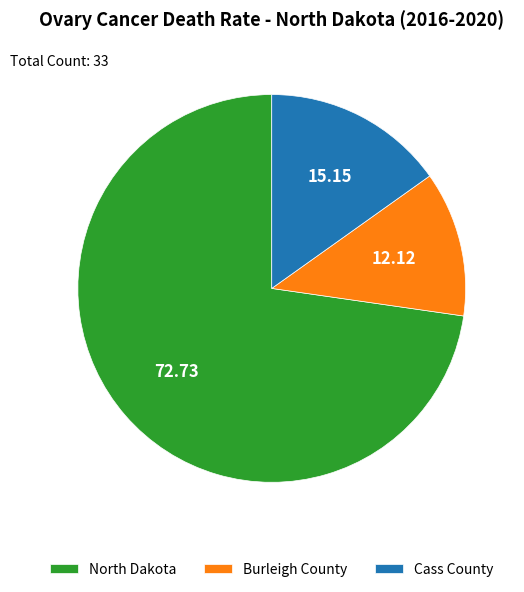

Rank the categories by value from highest to lowest.

North Dakota, Cass County, Burleigh County